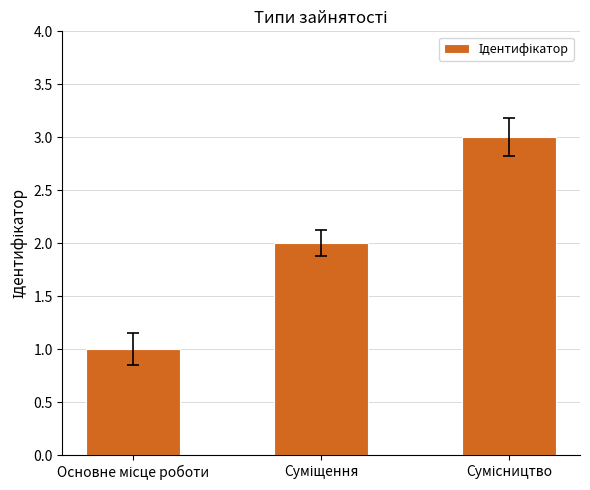

What is the difference between the maximum and second lowest values?

1